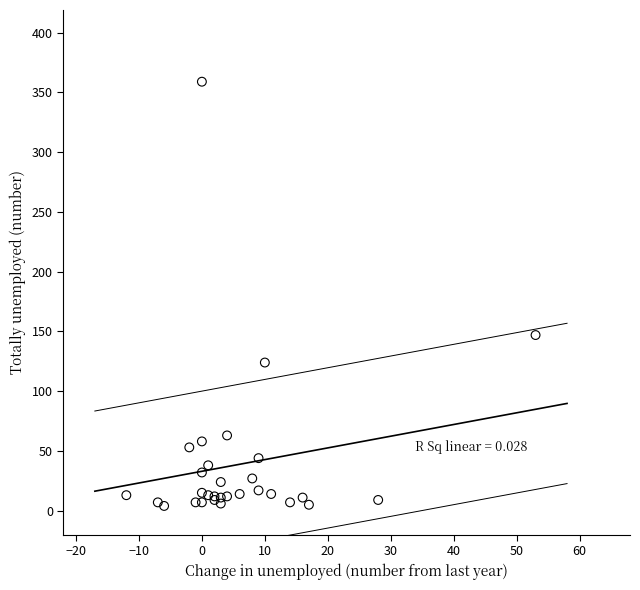

What Y value in the scatter plot is closest to 181?

147